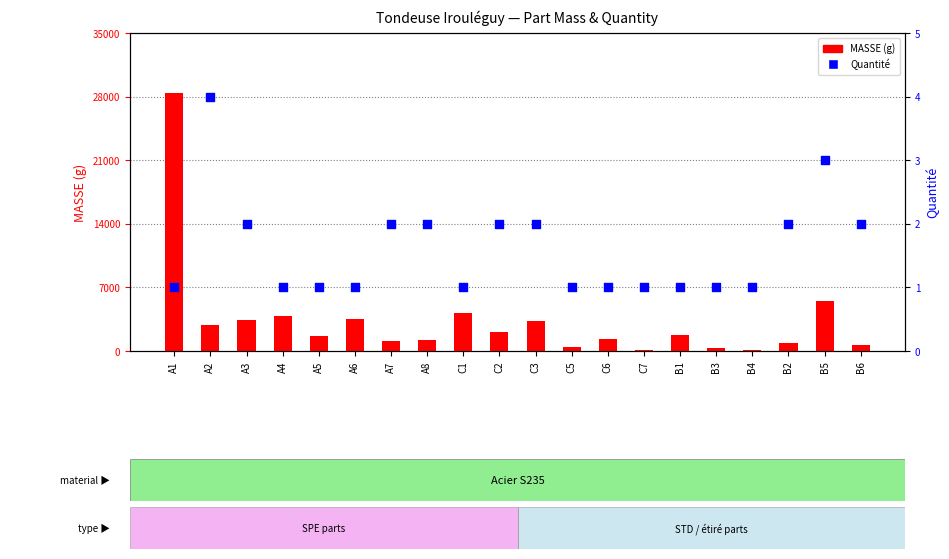

At which category is the sum across all series the highest?

A1